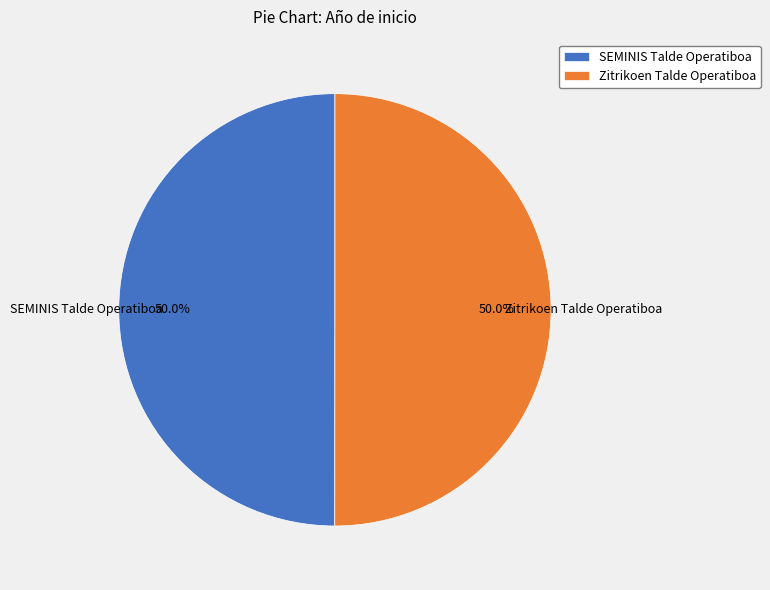

Count the number of slices in the pie.

2